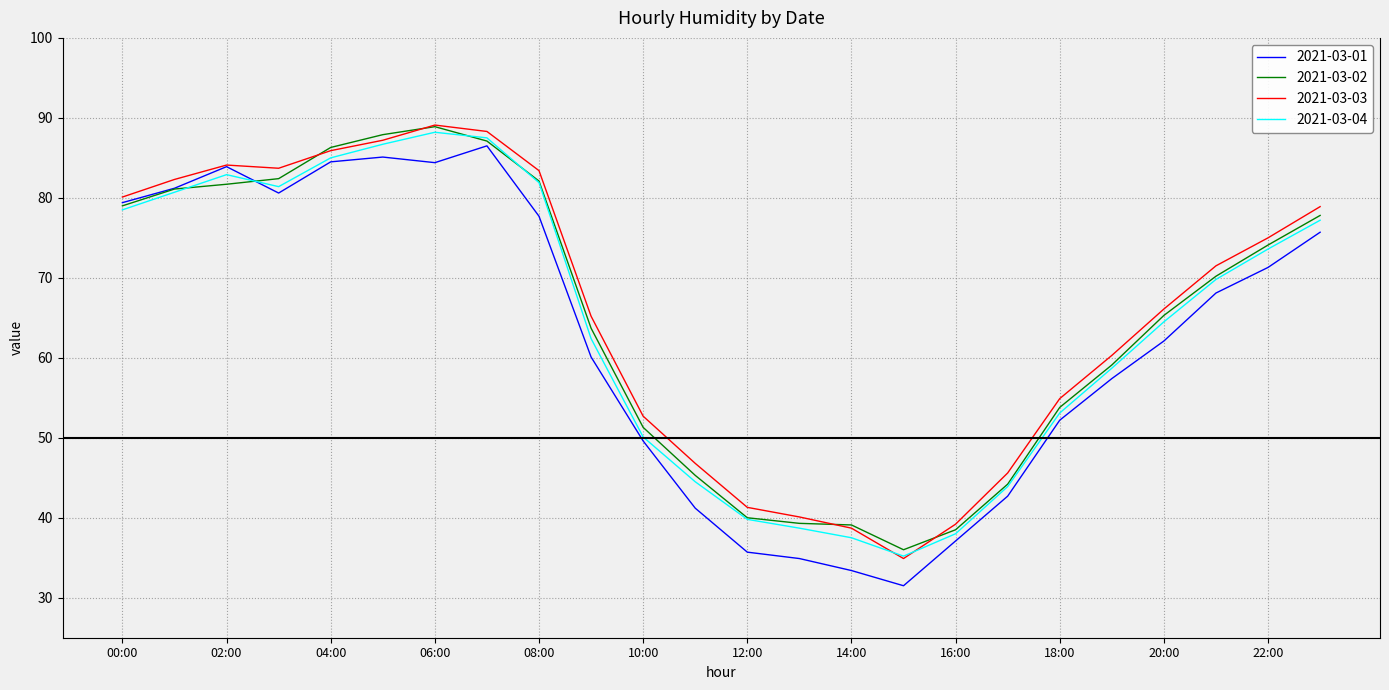

Which series ends up on top after the final intersection of 2021-03-02 and 2021-03-01?

2021-03-02